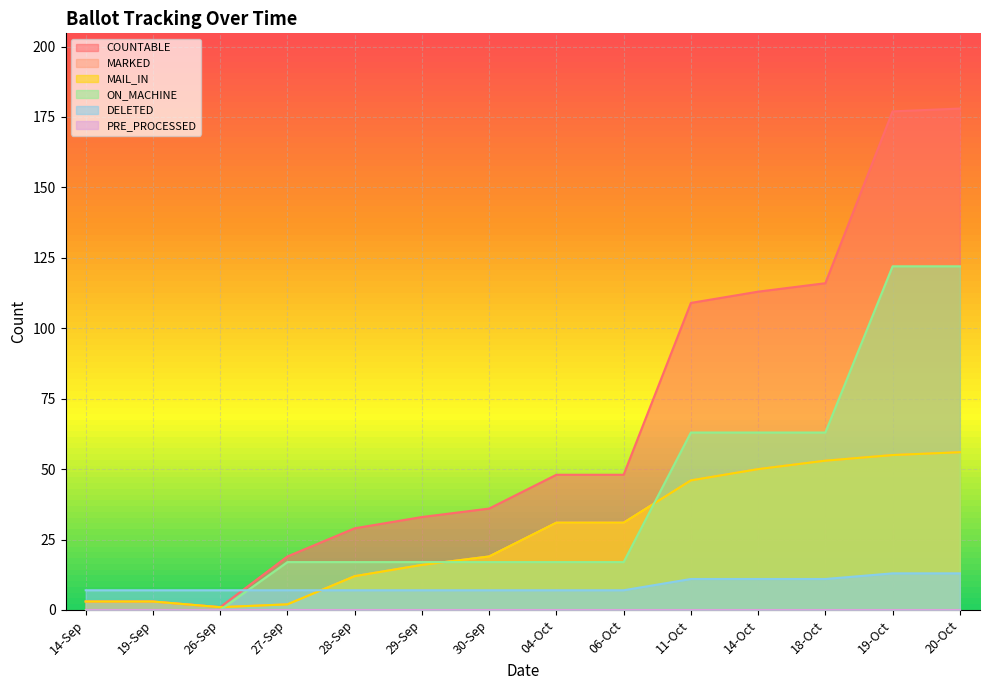

Is it true that DELETED equals 7 at 28-Sep?

True